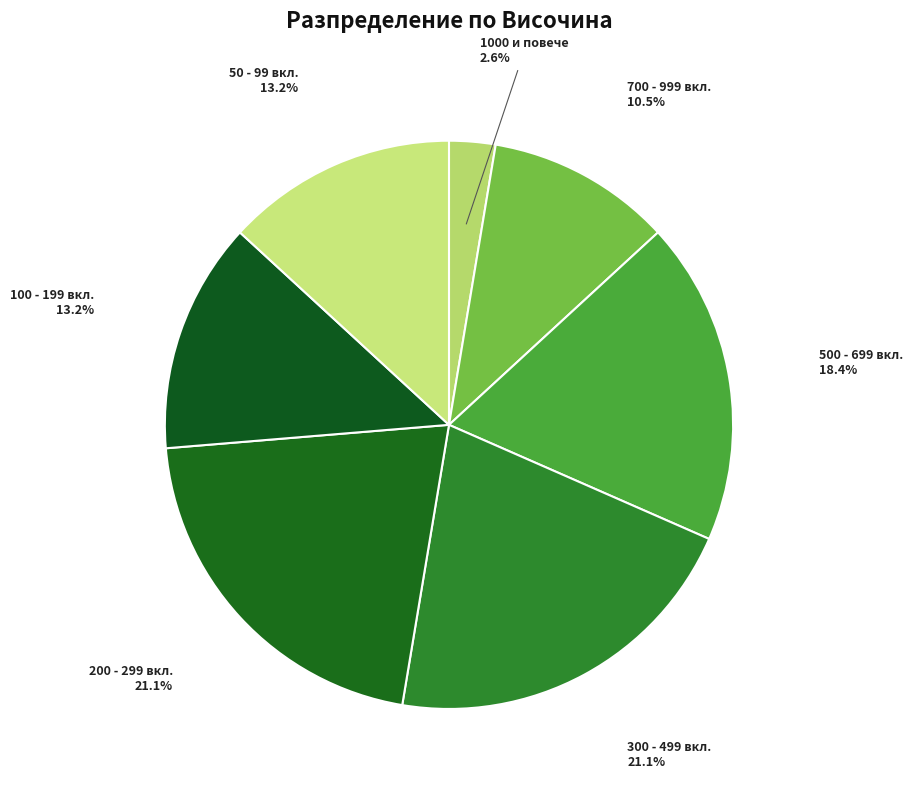

What is the smallest slice in the pie chart?

1000 и повече